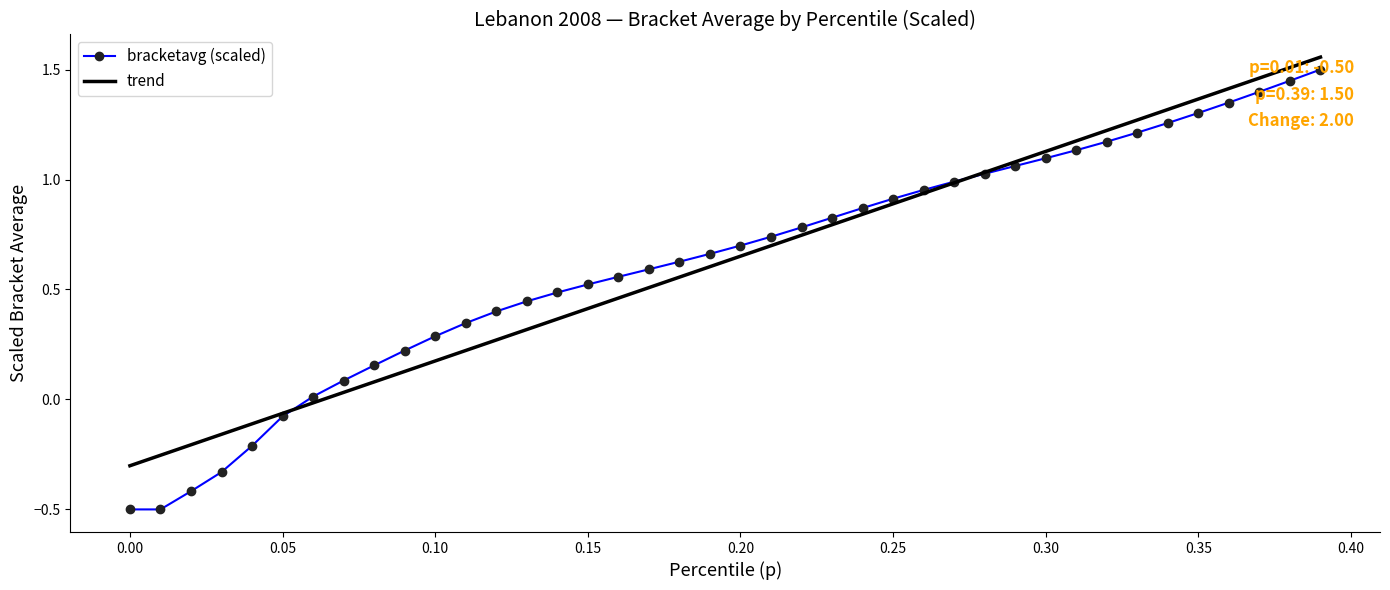

Which series has the largest range (max minus min)?

bracketavg (scaled)